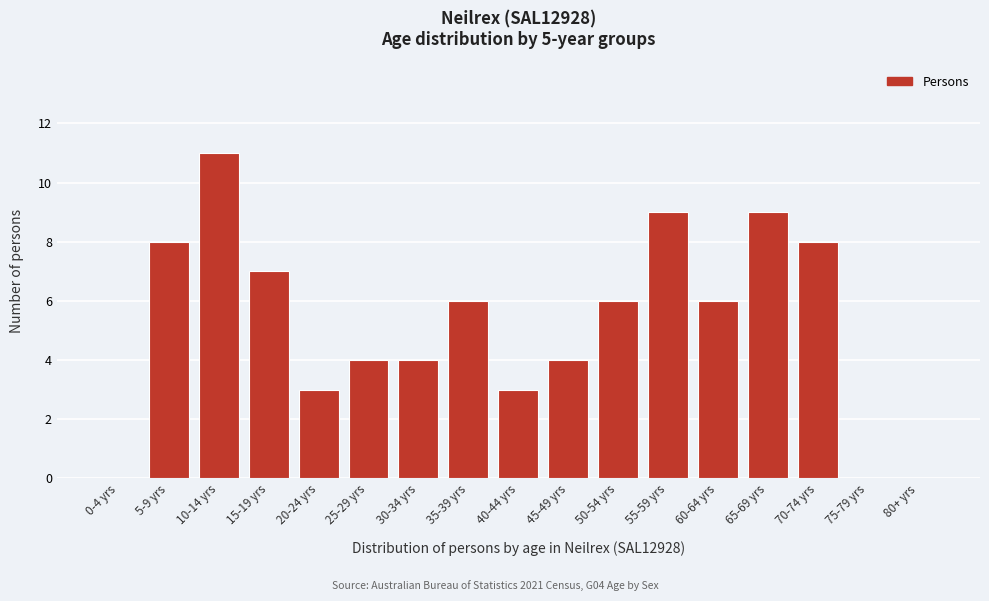

Reading left to right, extract all data points from this chart.

0-4 yrs=0	5-9 yrs=8	10-14 yrs=11	15-19 yrs=7	20-24 yrs=3	25-29 yrs=4	30-34 yrs=4	35-39 yrs=6	40-44 yrs=3	45-49 yrs=4	50-54 yrs=6	55-59 yrs=9	60-64 yrs=6	65-69 yrs=9	70-74 yrs=8	75-79 yrs=0	80+ yrs=0